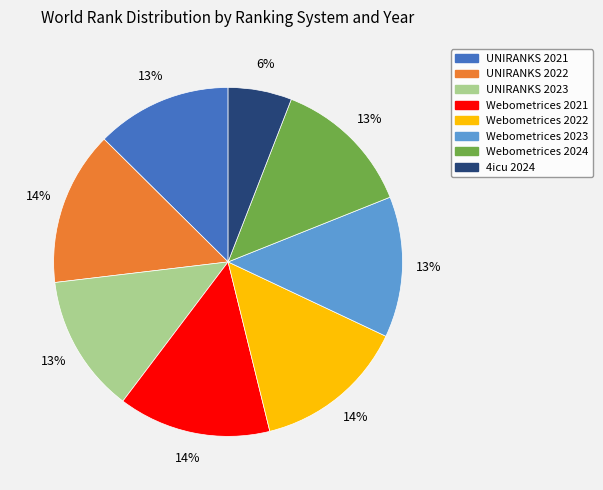

The Webometrices 2021 slice represents 21% of the pie. True or false?

False